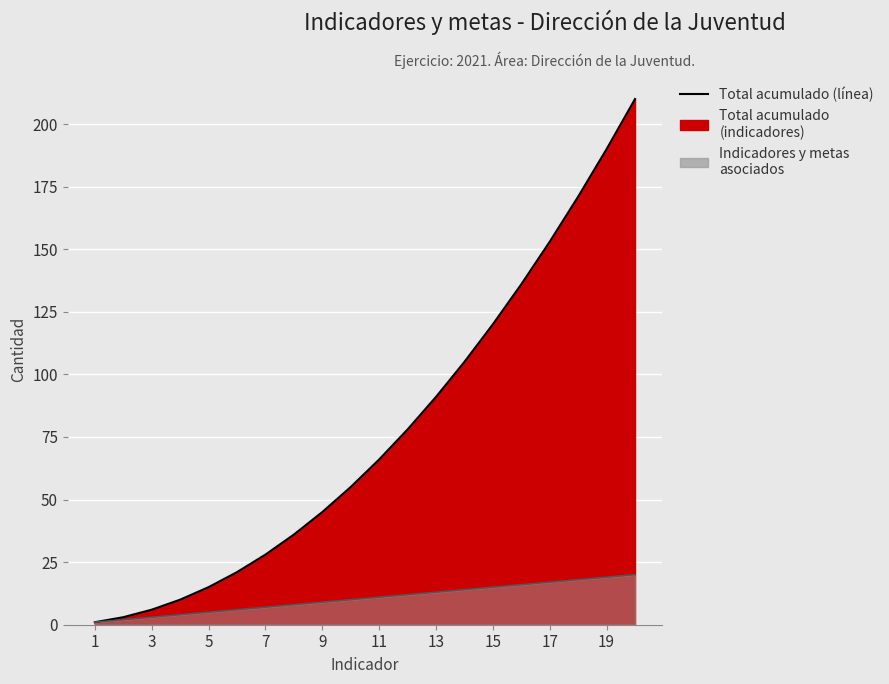

What is the smallest value displayed?

1